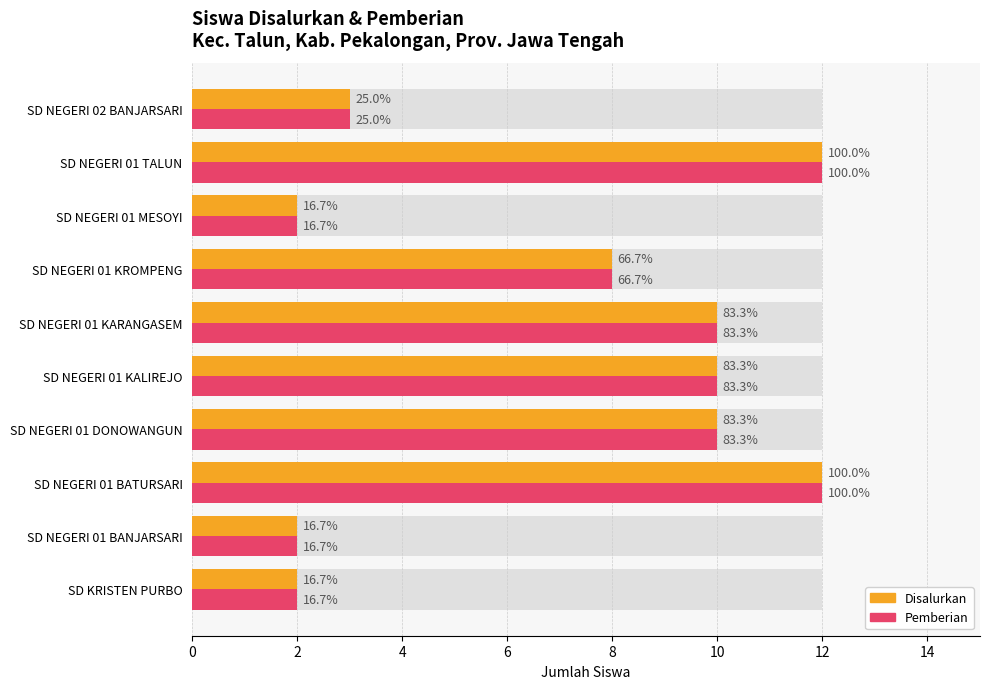

The value of Disalurkan at SD NEGERI 01 KROMPENG is 8. True or false?

True